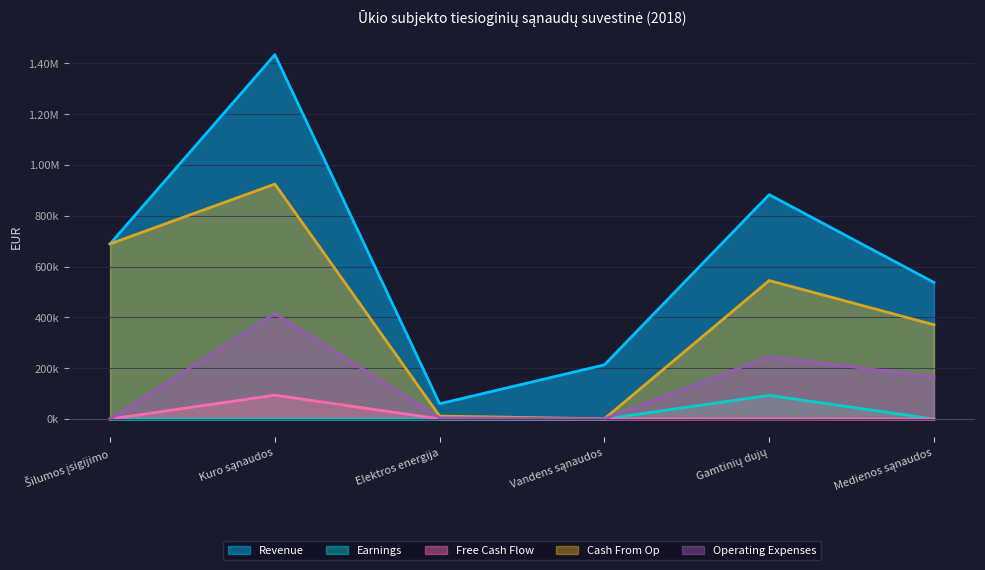

Reading left to right, what are all the values shown in this chart?

Revenue: Šilumos įsigijimo=689633.1	Kuro sąnaudos=1434656.9	Elektros energija=60205.8	Vandens sąnaudos=213492.9	Gamtinių dujų=883453.2	Medienos sąnaudos=537939.6
Earnings: Šilumos įsigijimo=0.0	Kuro sąnaudos=0.0	Elektros energija=0.0	Vandens sąnaudos=0.0	Gamtinių dujų=93184.9	Medienos sąnaudos=0.0
Free Cash Flow: Šilumos įsigijimo=0.0	Kuro sąnaudos=94023.9	Elektros energija=484.4	Vandens sąnaudos=211.2	Gamtinių dujų=839.0	Medienos sąnaudos=0.0
Cash From Op: Šilumos įsigijimo=689633.1	Kuro sąnaudos=925036.8	Elektros energija=11743.3	Vandens sąnaudos=958.9	Gamtinių dujų=545285.2	Medienos sąnaudos=371178.3
Operating Expenses: Šilumos įsigijimo=0.0	Kuro sąnaudos=415596.2	Elektros energija=5276.0	Vandens sąnaudos=572.2	Gamtinių dujų=244983.2	Medienos sąnaudos=166761.3